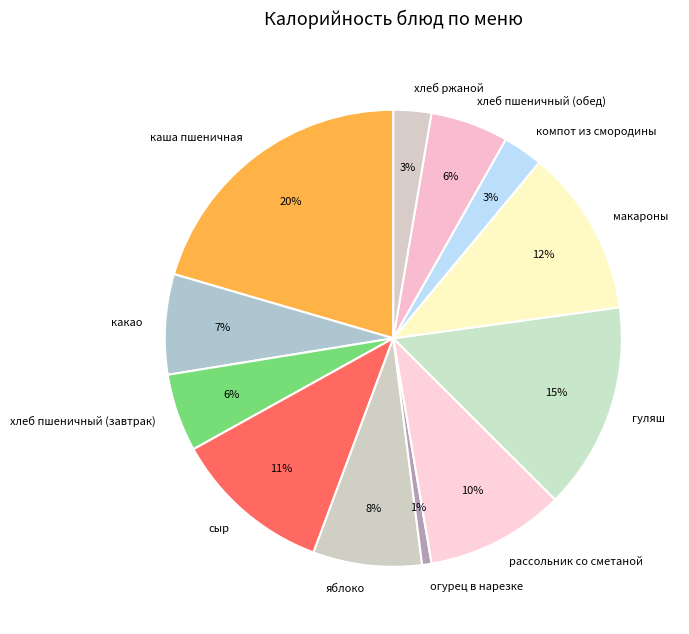

Approximately how many times larger is the value at макароны compared to яблоко?

1.5